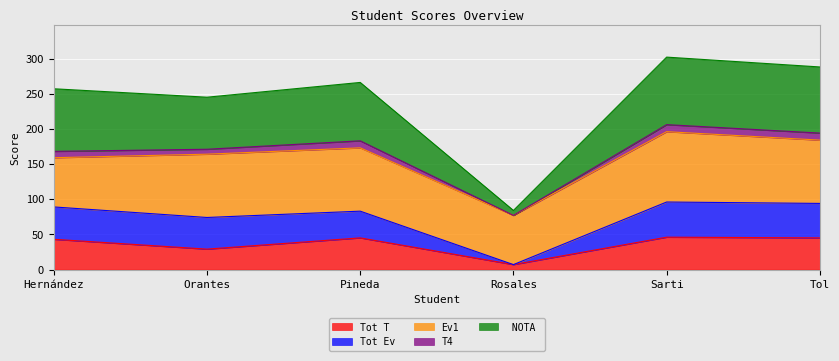

At which category is the sum across all series the highest?

Sarti